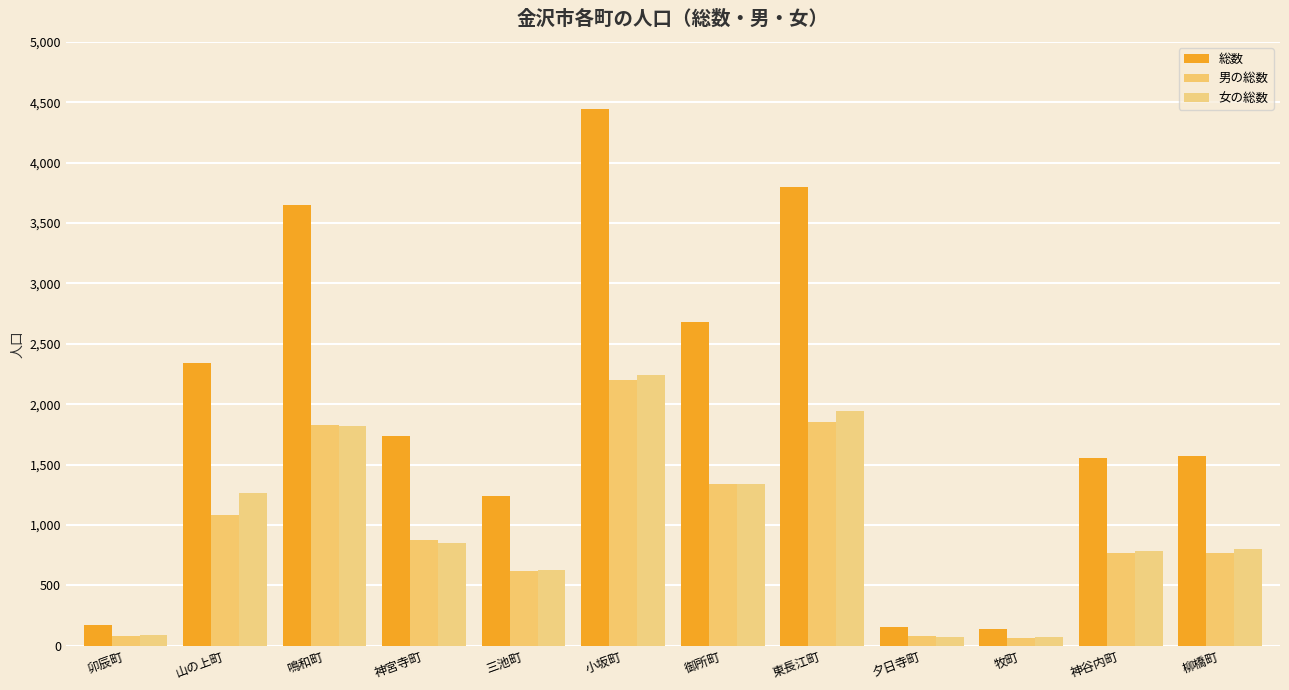

What are all the series names shown in the legend?

総数, 男の総数, 女の総数